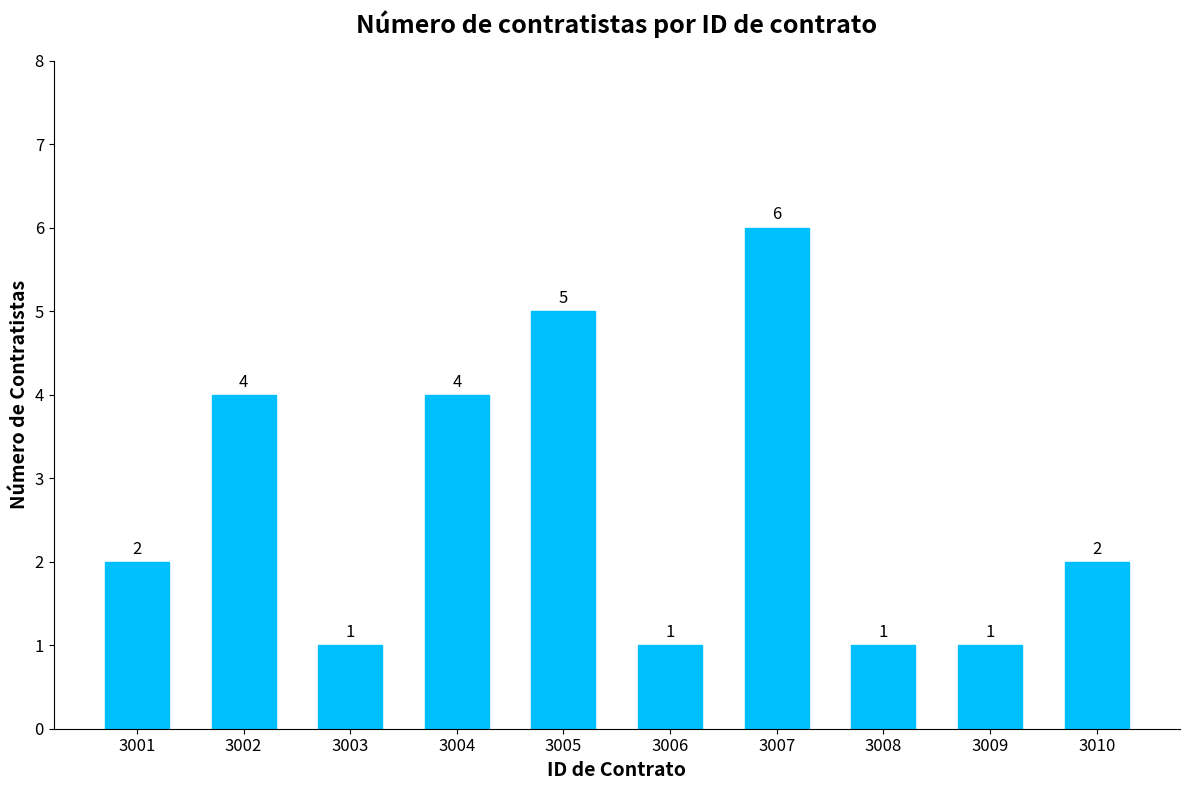

How many values are below 2?

4